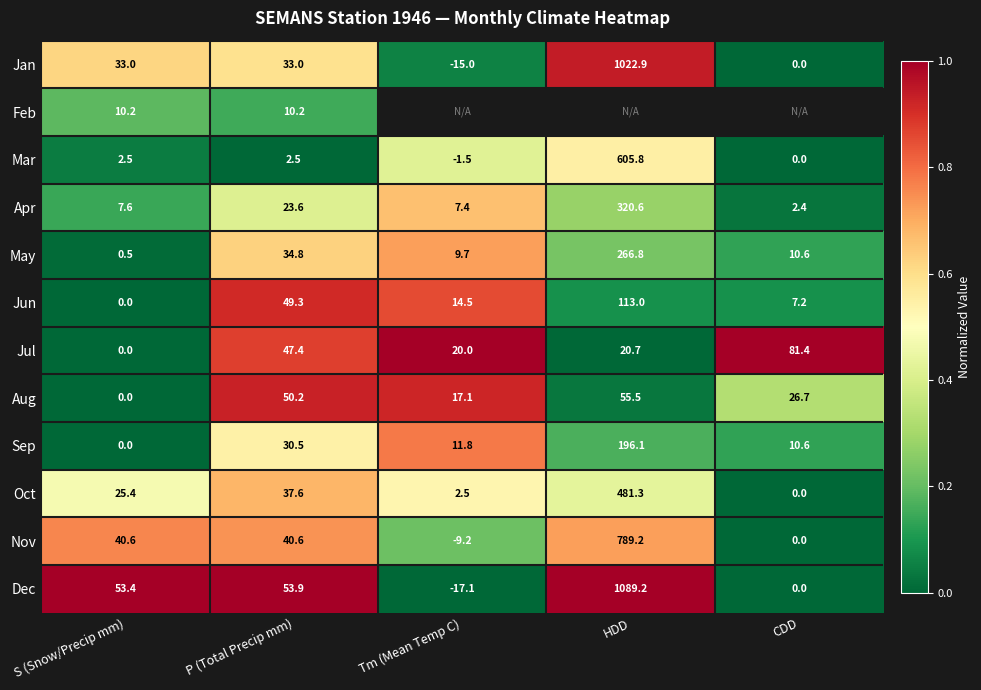

Where does the Jun series first go above 14?

P (Total Precip mm)